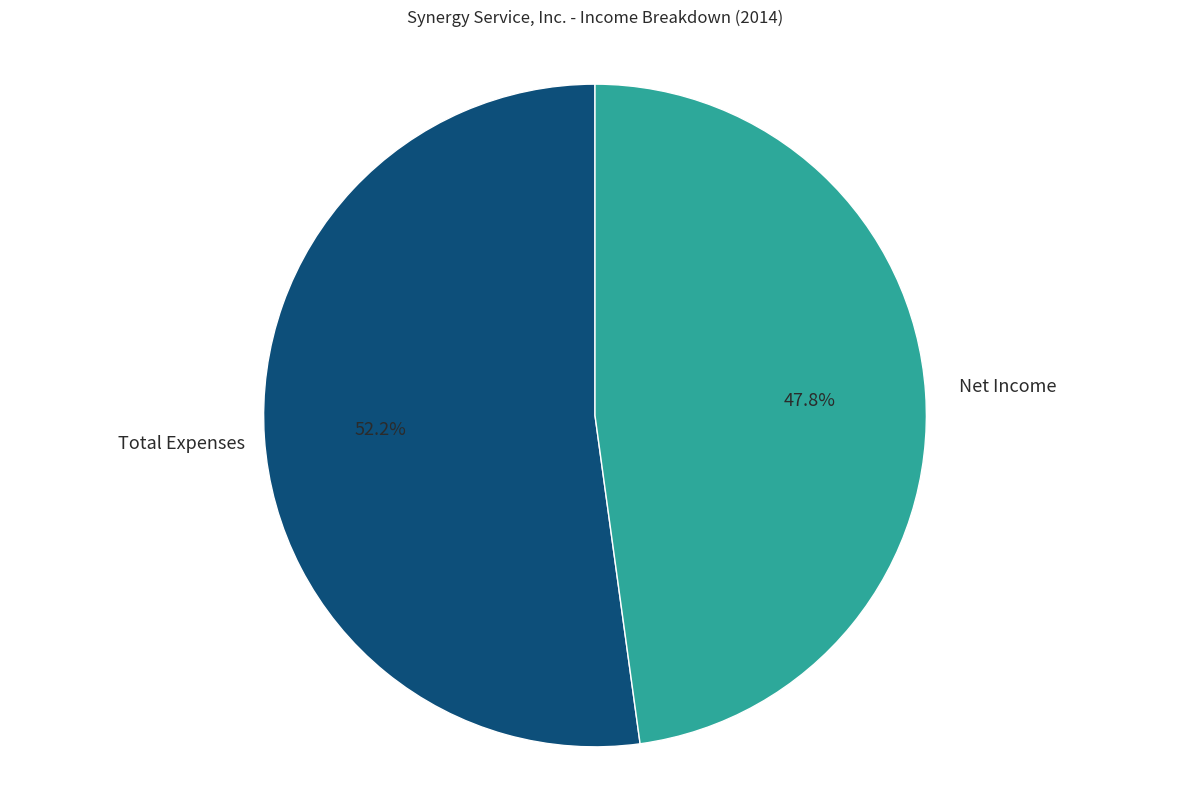

To the nearest percent, what is the difference between the Total Expenses and Net Income slice percentages?

4%